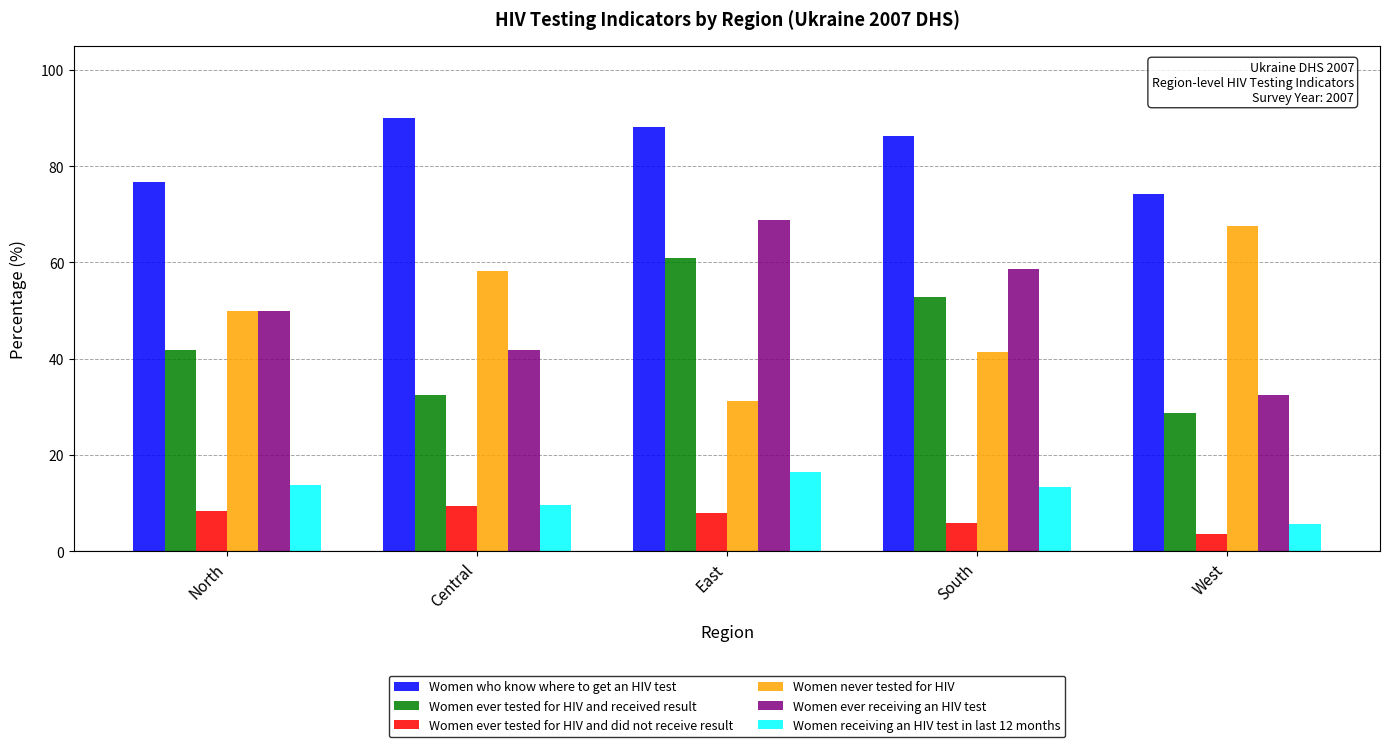

What is the average value of the Women ever receiving an HIV test series?

50.3